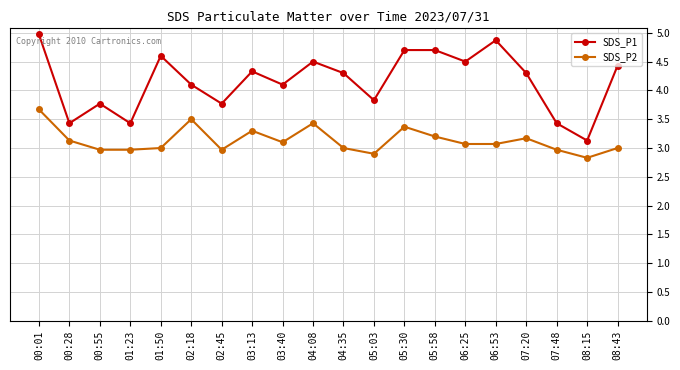

How many values in the SDS_P1 series exceed 4?

13